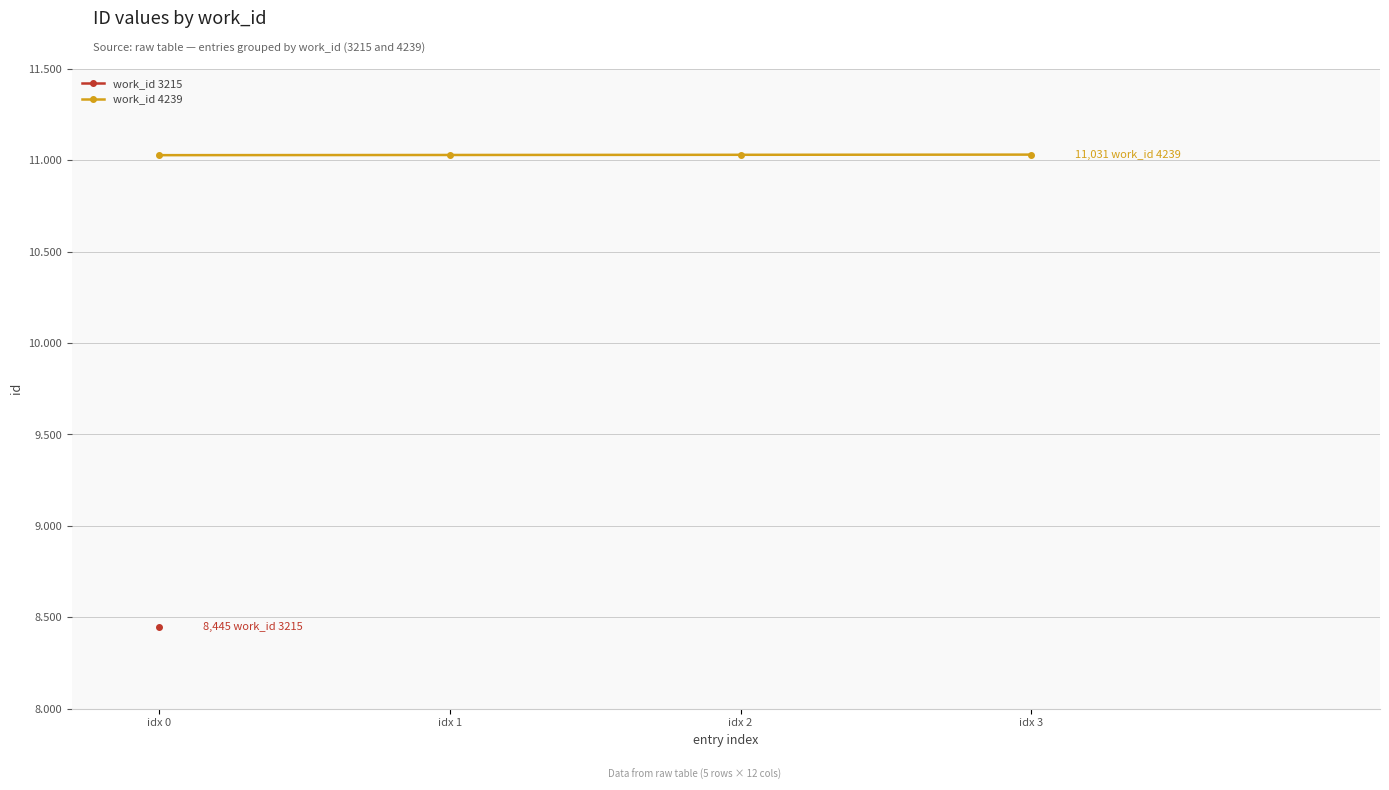

What is the difference between the values at idx 1 and idx 3?

2